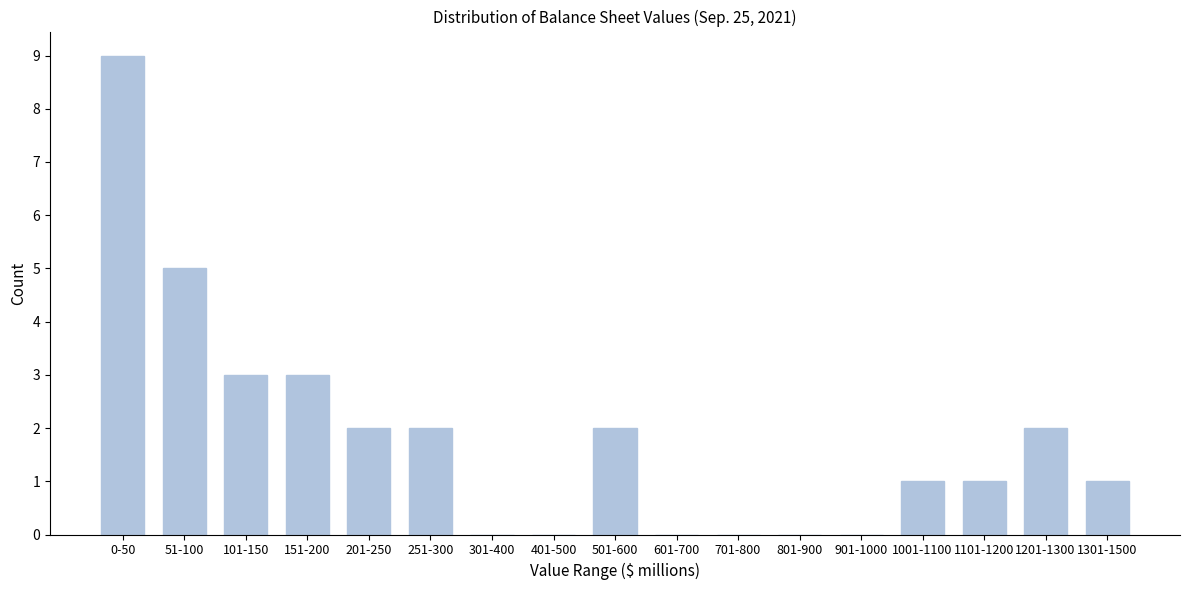

Reading left to right, what are all the values shown in this chart?

0-50=9	51-100=5	101-150=3	151-200=3	201-250=2	251-300=2	301-400=0	401-500=0	501-600=2	601-700=0	701-800=0	801-900=0	901-1000=0	1001-1100=1	1101-1200=1	1201-1300=2	1301-1500=1